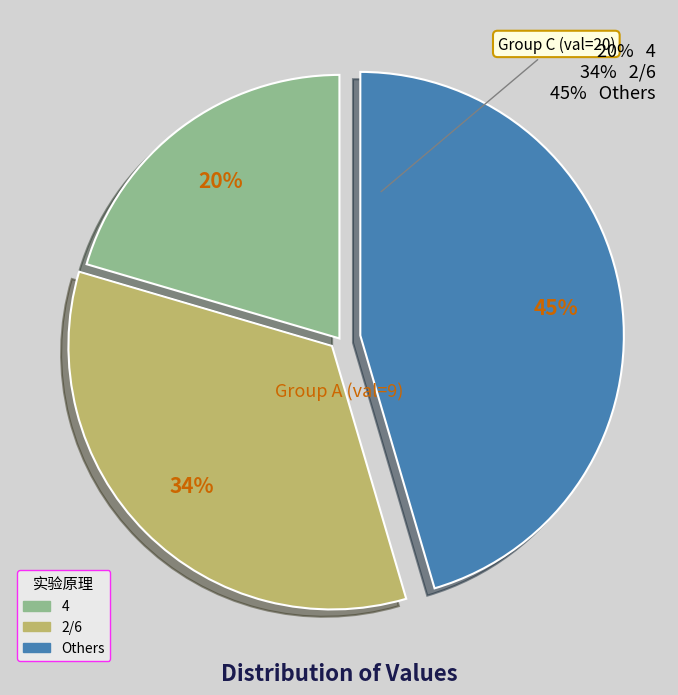

To the nearest percent, what is the average slice percentage?

33%